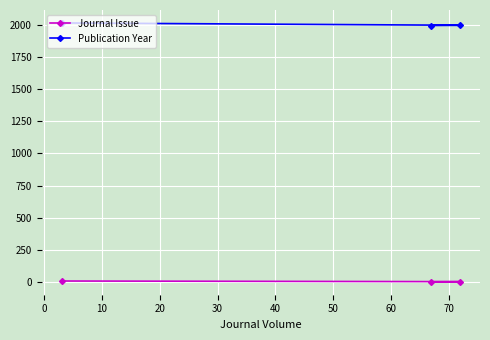

What is the greatest value displayed?

2013